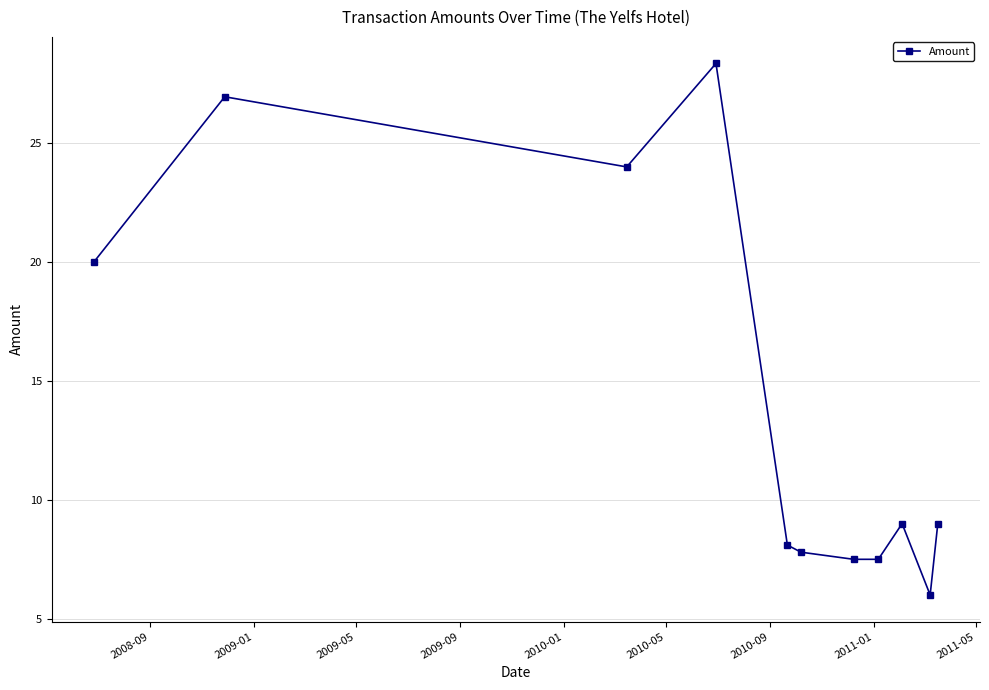

What is the sum of all values?

154.2